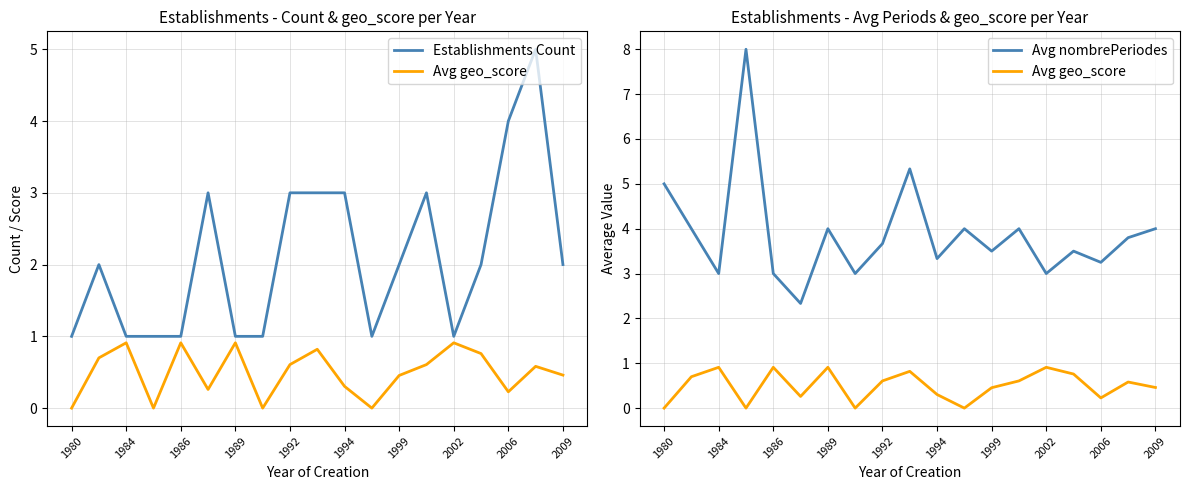

Count the number of data series in this chart.

3